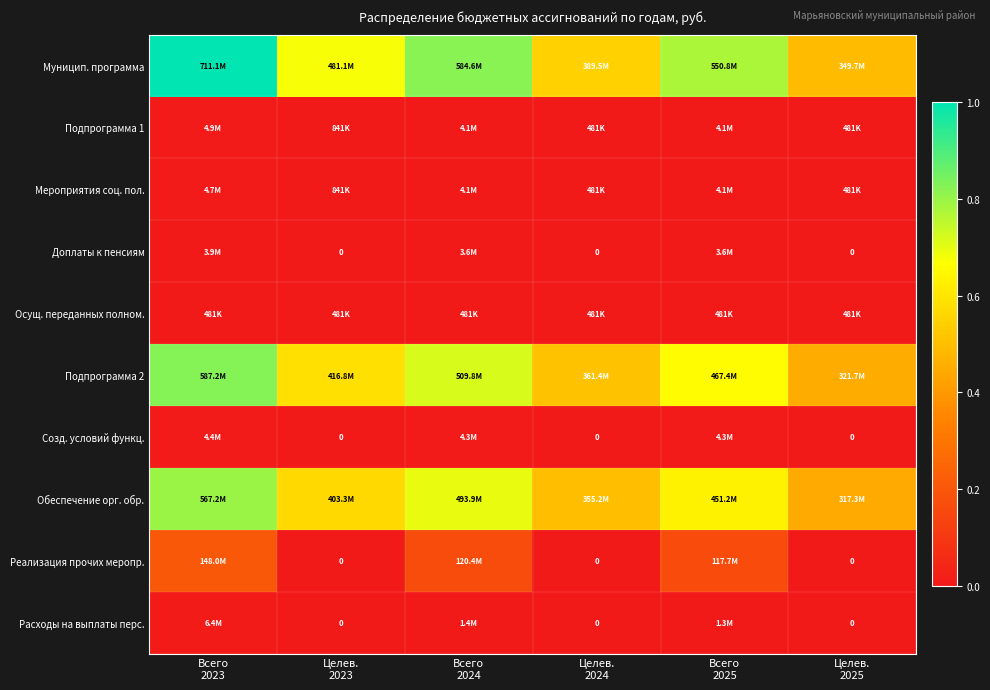

Which has a higher value, Целев.
2025 or Целев.
2023?

Целев.
2023